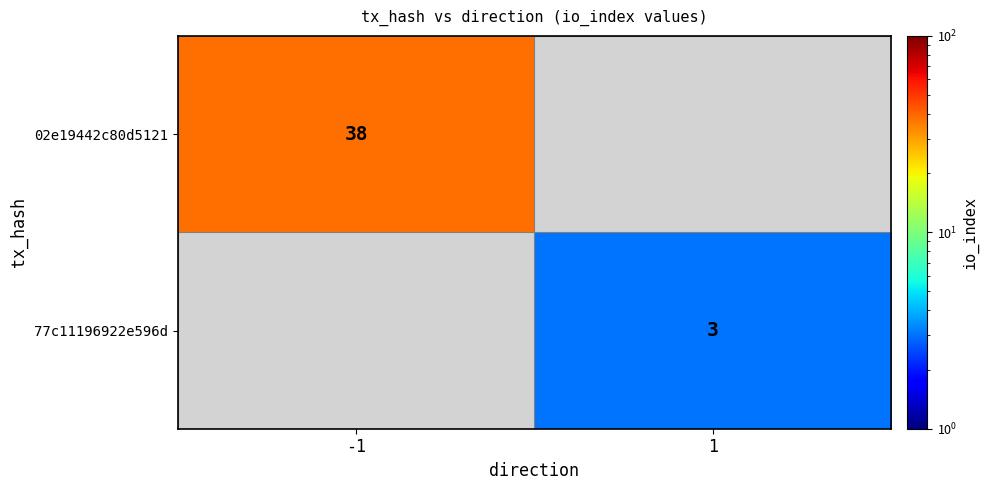

The 77c11196922e596d series shows 1 at 1. True or false?

False